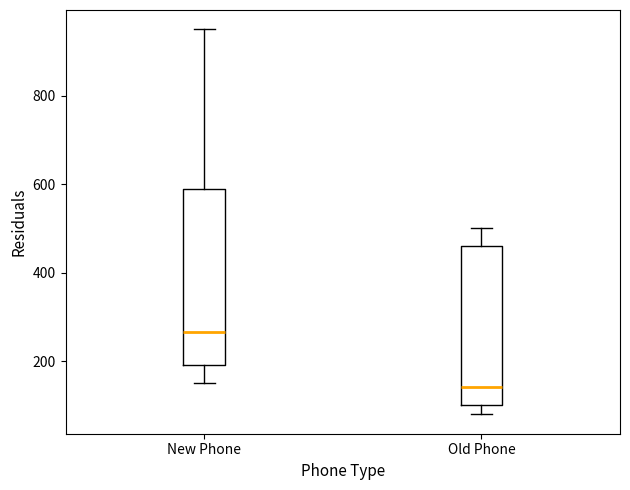

Reading left to right, read every box against the y-axis: the position of its median line, the range the box covers, and the ends of its whiskers. The values are not printed on the chart, so give them approximately, as read against the axis.

New Phone: median 260, box 200 to 580, whiskers 160 to 960
Old Phone: median 140, box 100 to 460, whiskers 80 to 500